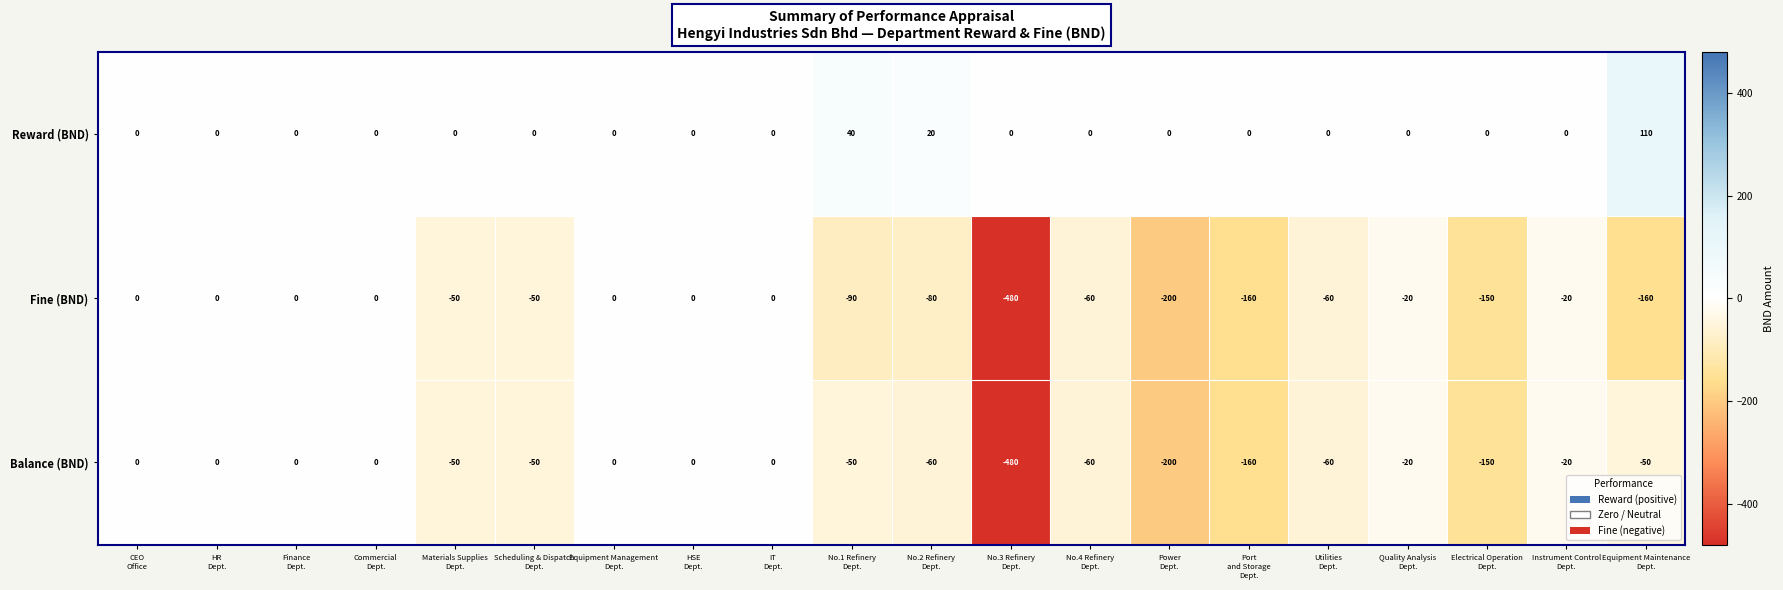

What is the lowest value of the Balance (BND) series?

-480